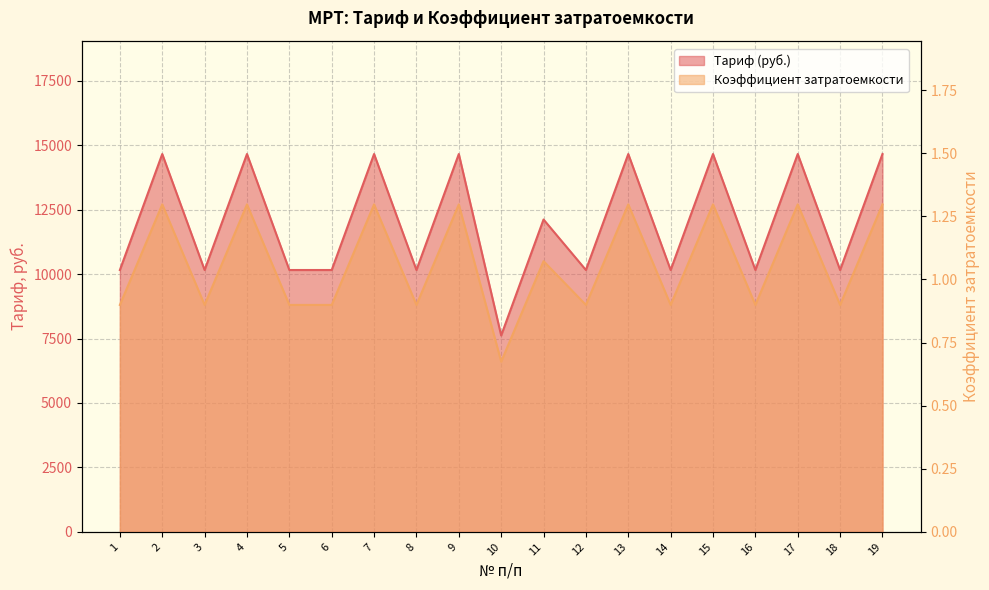

What is the value of the Тариф (руб.) point at the 8th from the left?

10158.4